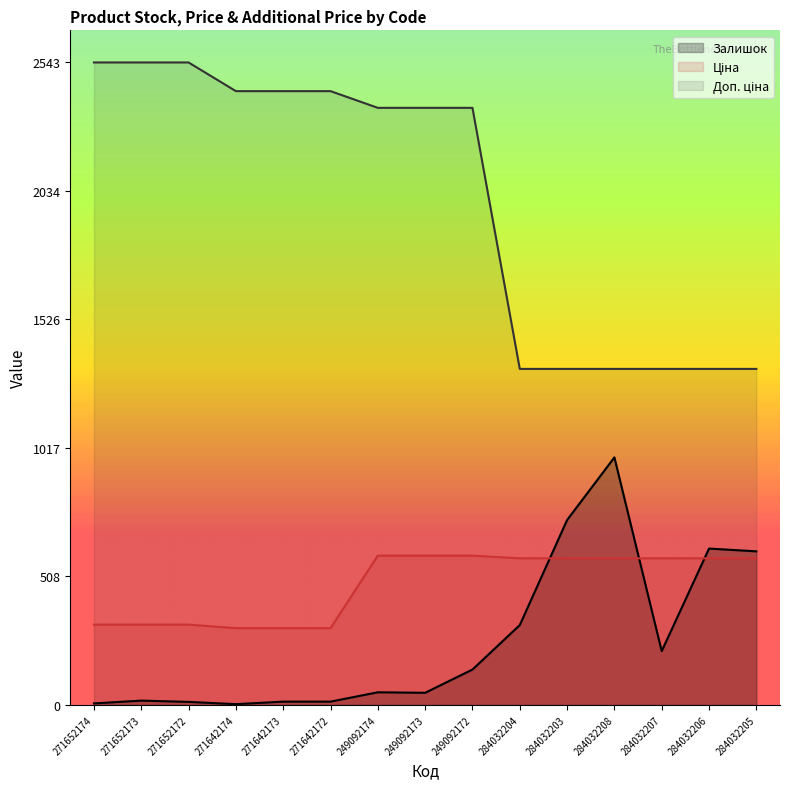

The value of Залишок at 284032203 is 732.0. True or false?

True